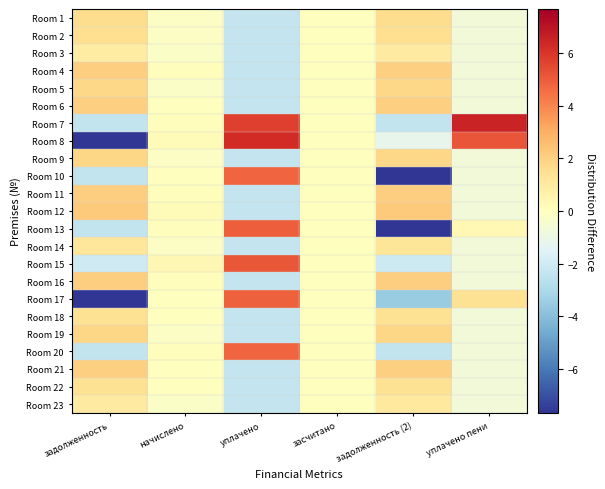

Reading left to right, transcribe all the data shown in this chart.

Room 1: задолженность=1.6	начислено=-0.2	уплачено=-2.3	засчитано=0.0	задолженность (2)=1.6	уплачено пени=-0.7
Room 2: задолженность=1.5	начислено=-0.1	уплачено=-2.3	засчитано=0.0	задолженность (2)=1.5	уплачено пени=-0.7
Room 3: задолженность=0.9	начислено=-0.2	уплачено=-2.3	засчитано=0.0	задолженность (2)=1.0	уплачено пени=-0.7
Room 4: задолженность=2.0	начислено=0.1	уплачено=-2.3	засчитано=0.0	задолженность (2)=2.0	уплачено пени=-0.7
Room 5: задолженность=1.8	начислено=-0.2	уплачено=-2.3	засчитано=0.0	задолженность (2)=1.8	уплачено пени=-0.7
Room 6: задолженность=2.0	начислено=0.0	уплачено=-2.3	засчитано=0.0	задолженность (2)=2.0	уплачено пени=-0.7
Room 7: задолженность=-2.3	начислено=0.1	уплачено=5.7	засчитано=0.0	задолженность (2)=-2.4	уплачено пени=6.5
Room 8: задолженность=-7.6	начислено=0.2	уплачено=6.3	засчитано=0.0	задолженность (2)=-1.2	уплачено пени=5.2
Room 9: задолженность=1.8	начислено=-0.2	уплачено=-2.3	засчитано=0.0	задолженность (2)=1.8	уплачено пени=-0.7
Room 10: задолженность=-2.4	начислено=0.0	уплачено=4.7	засчитано=0.0	задолженность (2)=-7.7	уплачено пени=-0.7
Room 11: задолженность=2.1	начислено=0.1	уплачено=-2.3	засчитано=0.0	задолженность (2)=2.1	уплачено пени=-0.7
Room 12: задолженность=2.2	начислено=0.2	уплачено=-2.3	засчитано=0.0	задолженность (2)=2.2	уплачено пени=-0.7
Room 13: задолженность=-2.4	начислено=0.1	уплачено=5.0	засчитано=0.0	задолженность (2)=-7.7	уплачено пени=0.3
Room 14: задолженность=1.2	начислено=-0.2	уплачено=-2.3	засчитано=0.0	задолженность (2)=1.2	уплачено пени=-0.7
Room 15: задолженность=-2.0	начислено=0.4	уплачено=5.1	засчитано=0.0	задолженность (2)=-2.1	уплачено пени=-0.7
Room 16: задолженность=2.1	начислено=0.1	уплачено=-2.3	засчитано=0.0	задолженность (2)=2.0	уплачено пени=-0.7
Room 17: задолженность=-7.6	начислено=0.0	уплачено=4.9	засчитано=0.0	задолженность (2)=-3.5	уплачено пени=1.4
Room 18: задолженность=1.4	начислено=0.0	уплачено=-2.3	засчитано=0.0	задолженность (2)=1.4	уплачено пени=-0.7
Room 19: задолженность=1.8	начислено=-0.2	уплачено=-2.3	засчитано=0.0	задолженность (2)=1.8	уплачено пени=-0.7
Room 20: задолженность=-2.3	начислено=0.1	уплачено=4.8	засчитано=0.0	задолженность (2)=-2.4	уплачено пени=-0.7
Room 21: задолженность=2.0	начислено=0.0	уплачено=-2.3	засчитано=0.0	задолженность (2)=2.0	уплачено пени=-0.7
Room 22: задолженность=1.4	начислено=0.0	уплачено=-2.3	засчитано=0.0	задолженность (2)=1.4	уплачено пени=-0.7
Room 23: задолженность=1.0	начислено=-0.2	уплачено=-2.3	засчитано=0.0	задолженность (2)=1.0	уплачено пени=-0.7